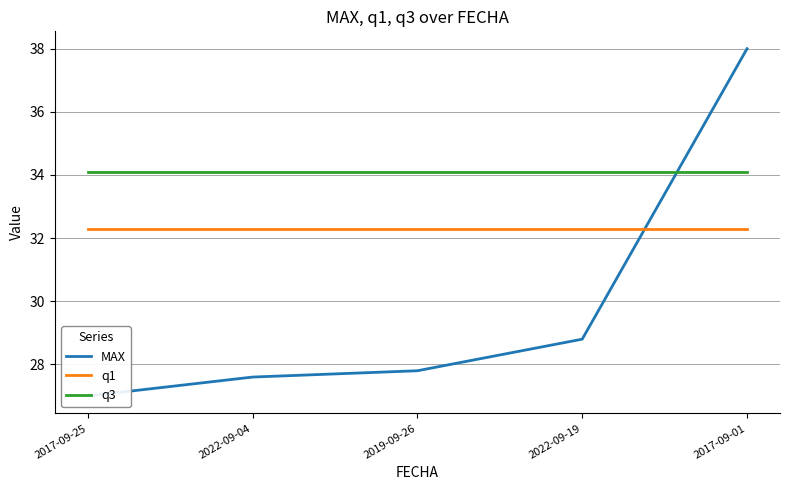

Is the value of q3 at 2019-09-26 greater than the value of q1 at 2022-09-19?

Yes